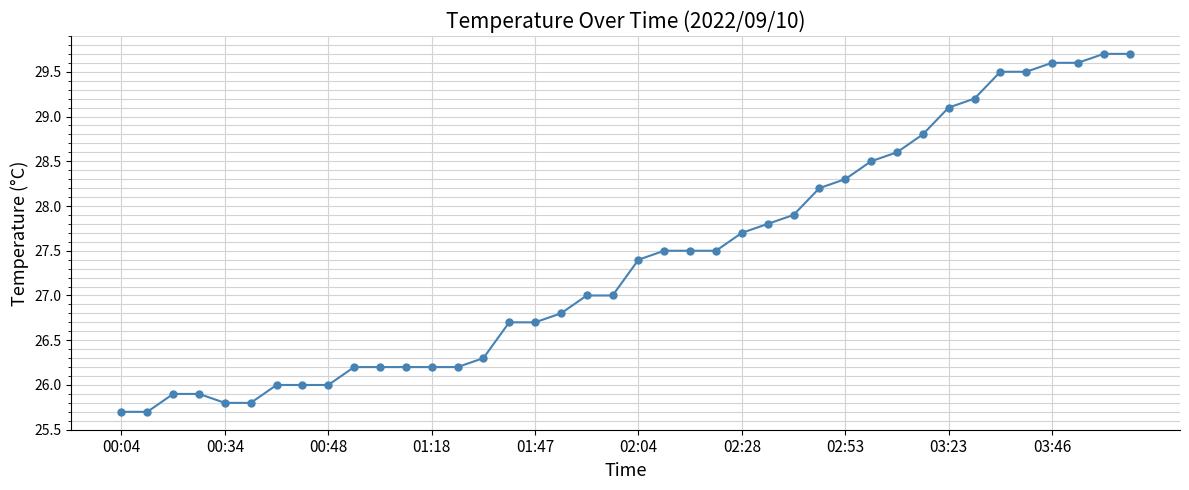

What is the average value?

27.4